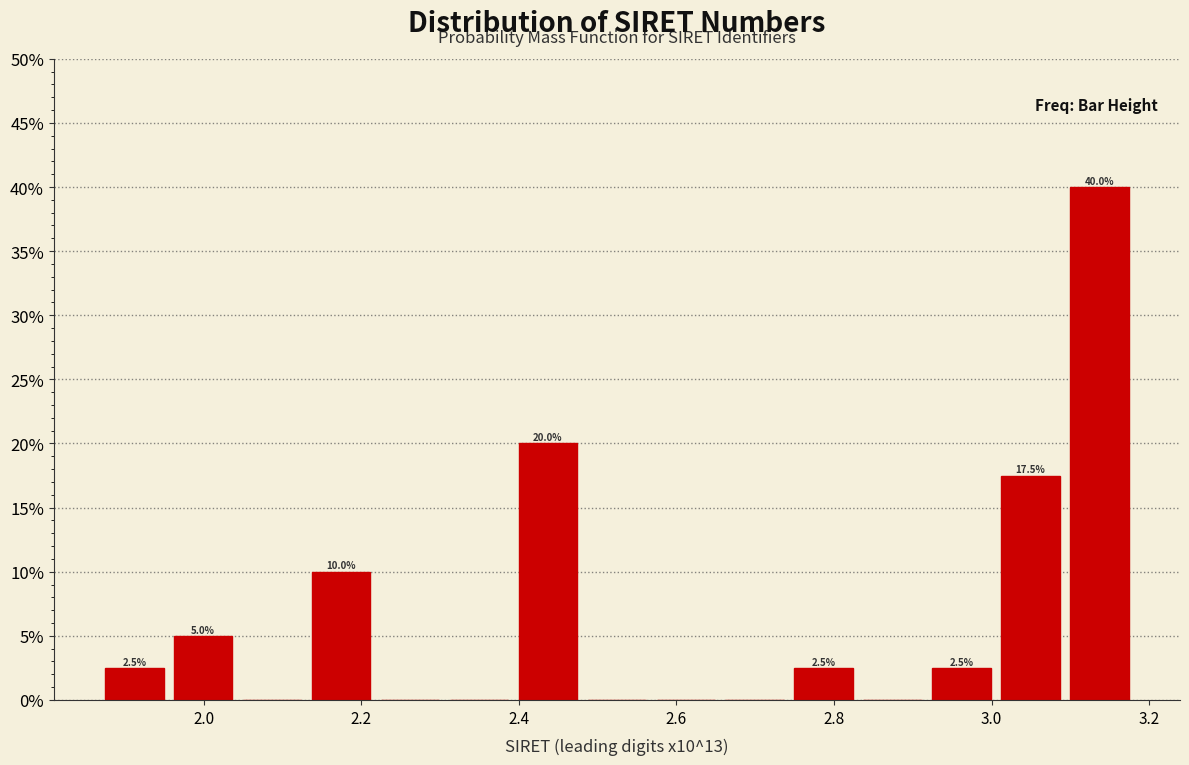

Over which range of the x-axis is the bar tallest?

3.10 to 3.18